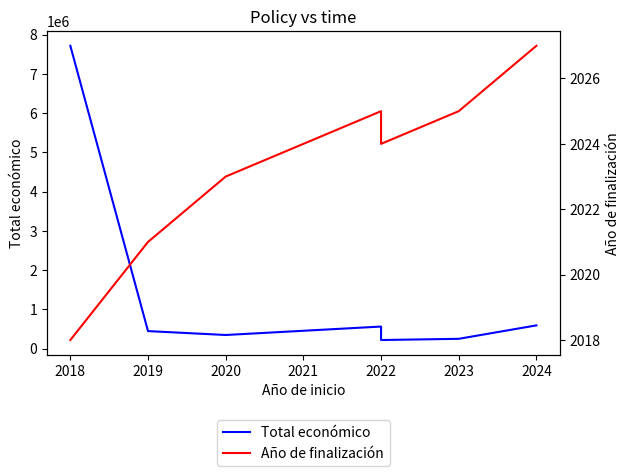

Rank the series by their maximum value, from highest to lowest.

Total económico, Año de finalización